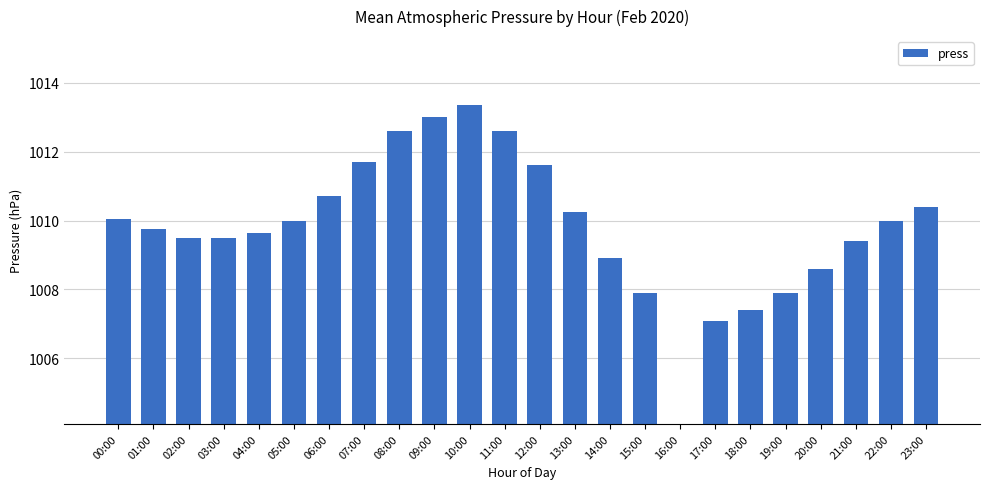

Rank the categories by value from lowest to highest.

16:00, 17:00, 18:00, 15:00, 19:00, 20:00, 14:00, 21:00, 02:00, 03:00, 04:00, 01:00, 05:00, 22:00, 00:00, 13:00, 23:00, 06:00, 12:00, 07:00, 08:00, 11:00, 09:00, 10:00